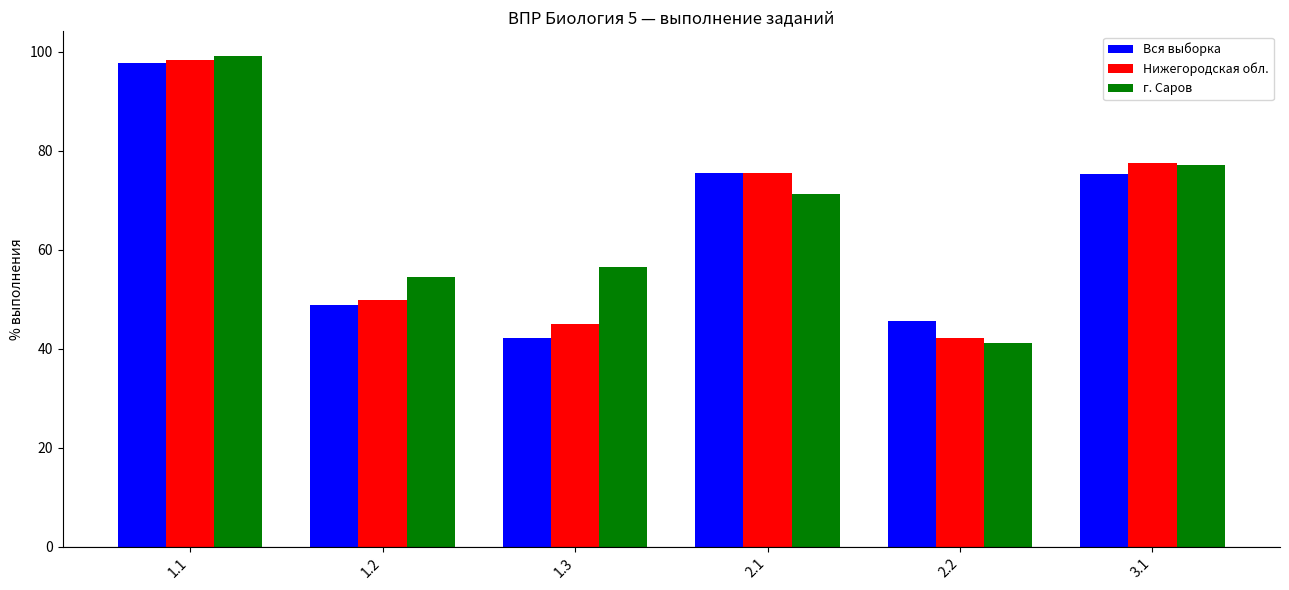

At which category is the sum across all series the highest?

1.1